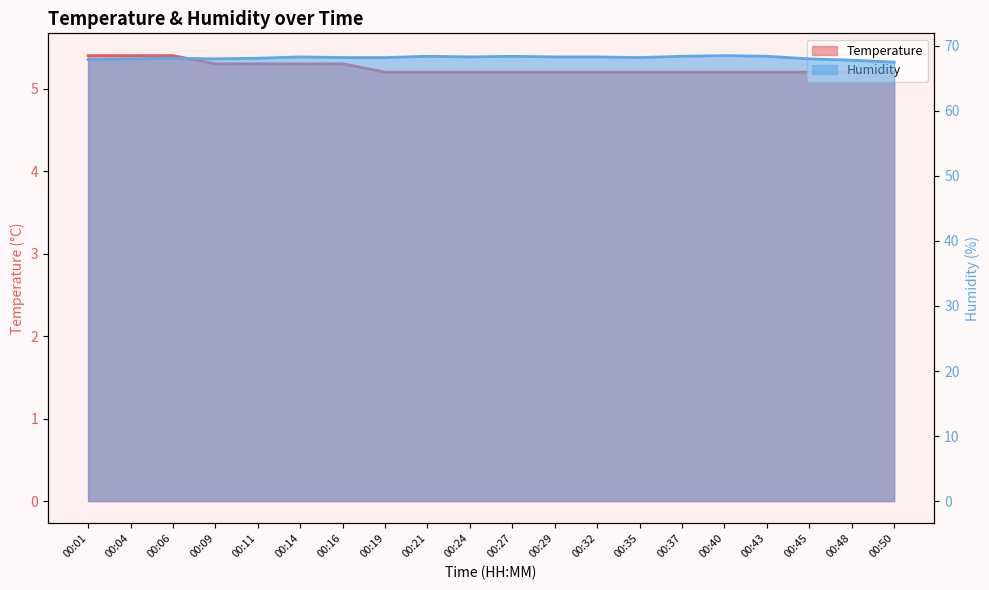

What is the total value across all series at 00:35?

73.4